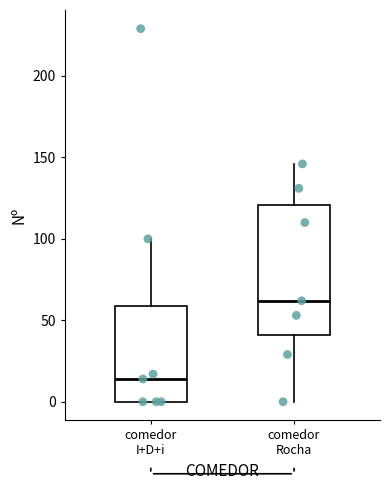

Which box's median line is the highest?

comedor Rocha